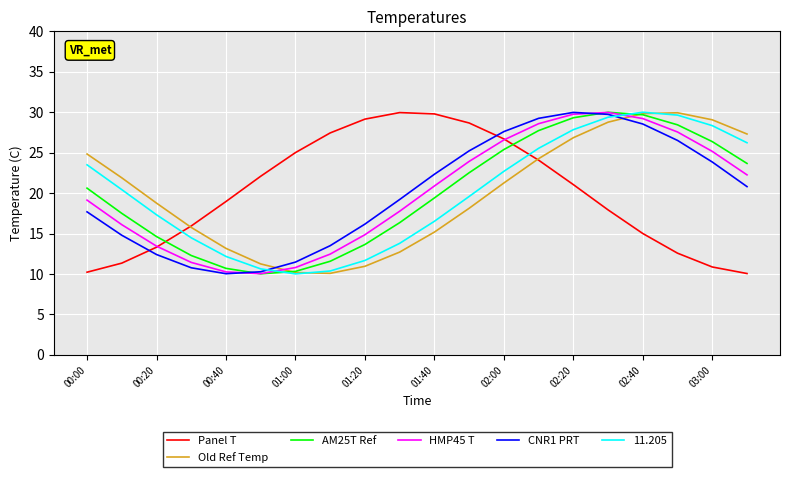

What is the sum of all Old Ref Temp values?

400.0